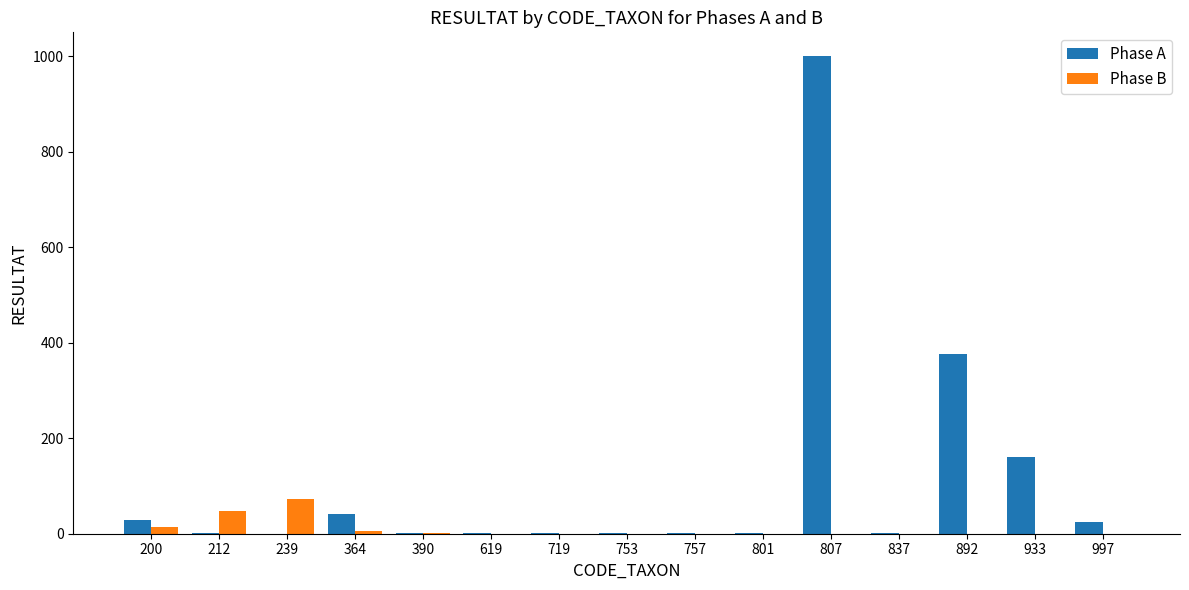

How many categories are shown in the chart?

15